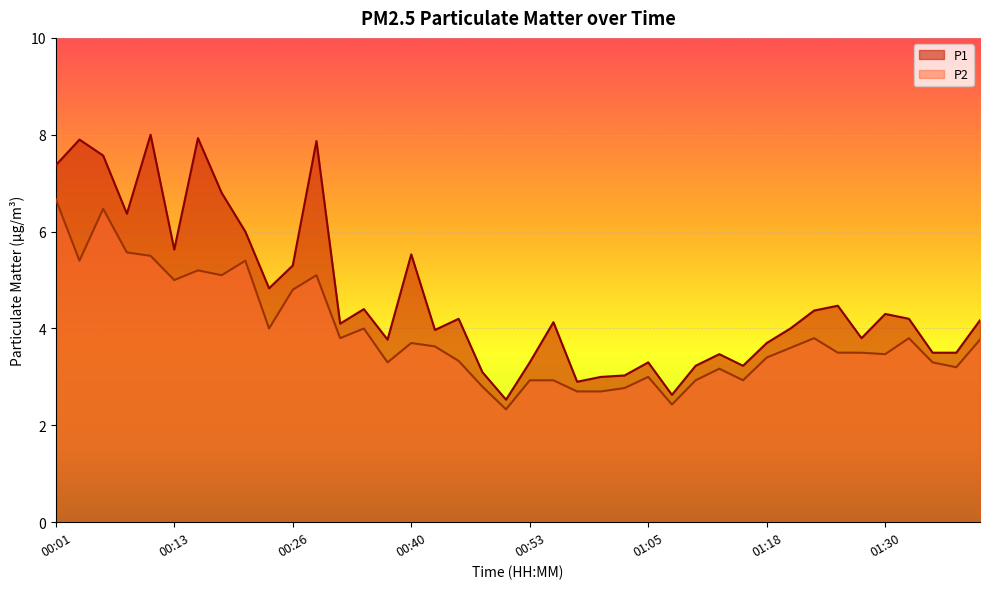

What value does the P1 series have at 00:48?

3.1